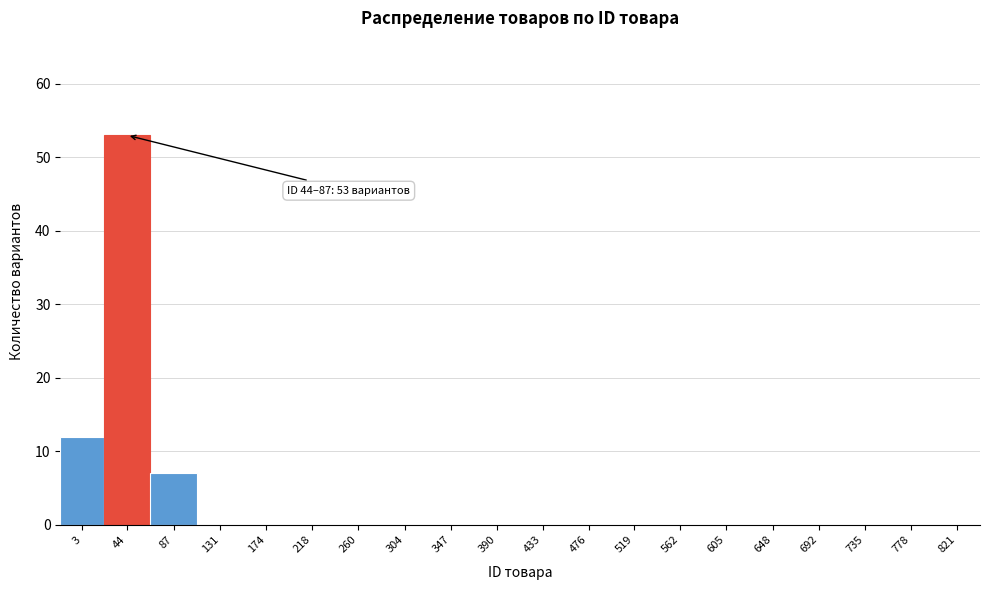

Reading right to left, transcribe all the data shown in this chart.

821=0	778=0	735=0	692=0	648=0	605=0	562=0	519=0	476=0	433=0	390=0	347=0	304=0	260=0	218=0	174=0	131=0	87=7	44=53	3=12